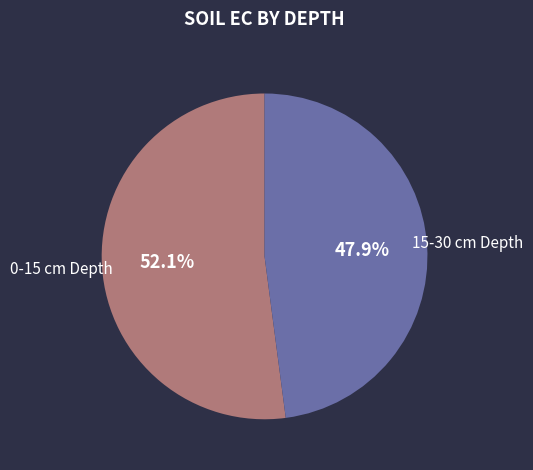

How many slices are in this pie chart?

2